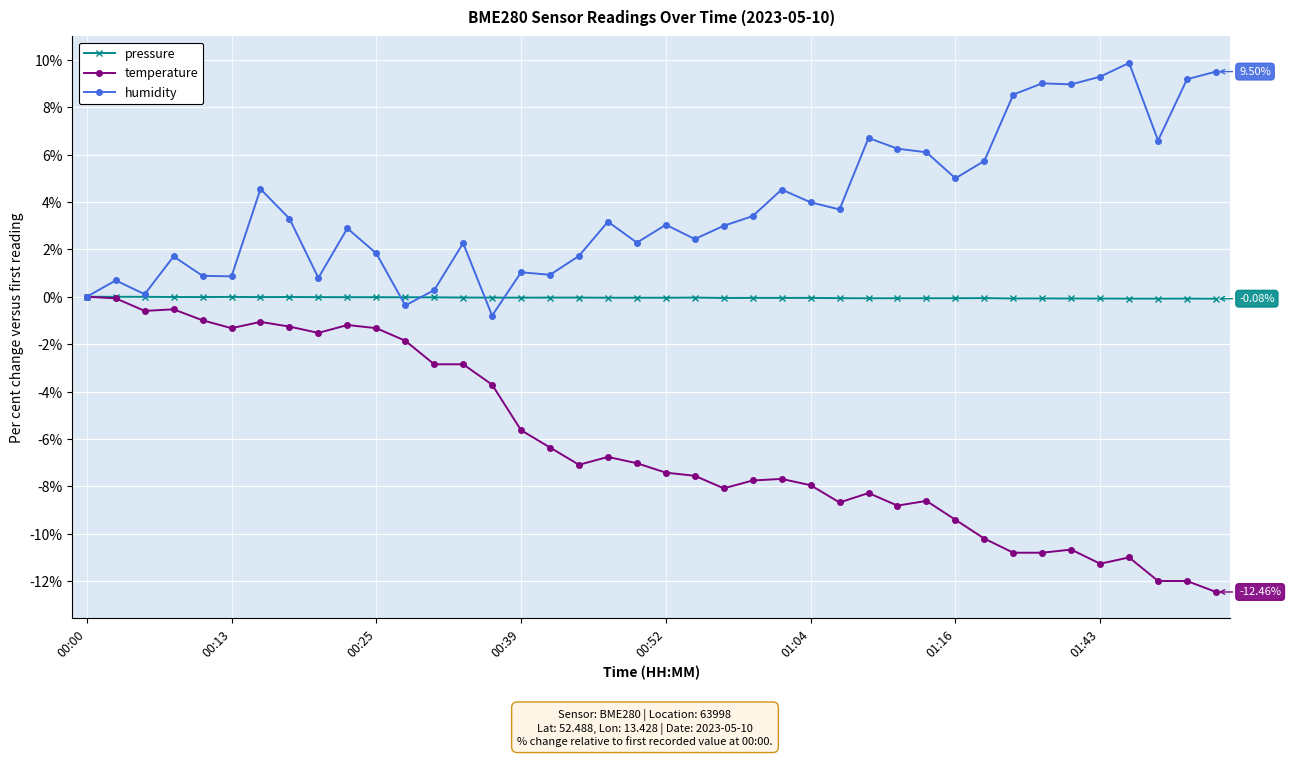

Rank the series by their average value, from highest to lowest.

humidity, pressure, temperature